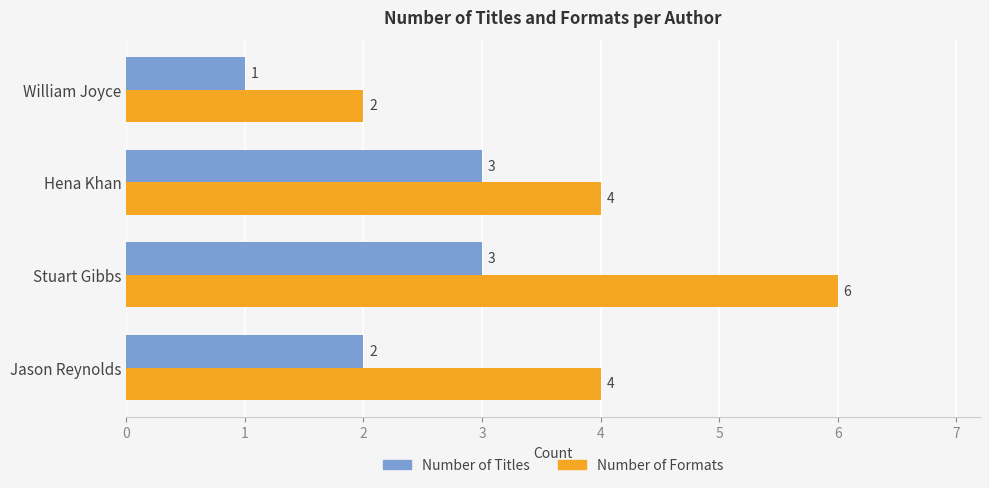

Which series has the largest range (max minus min)?

Number of Formats